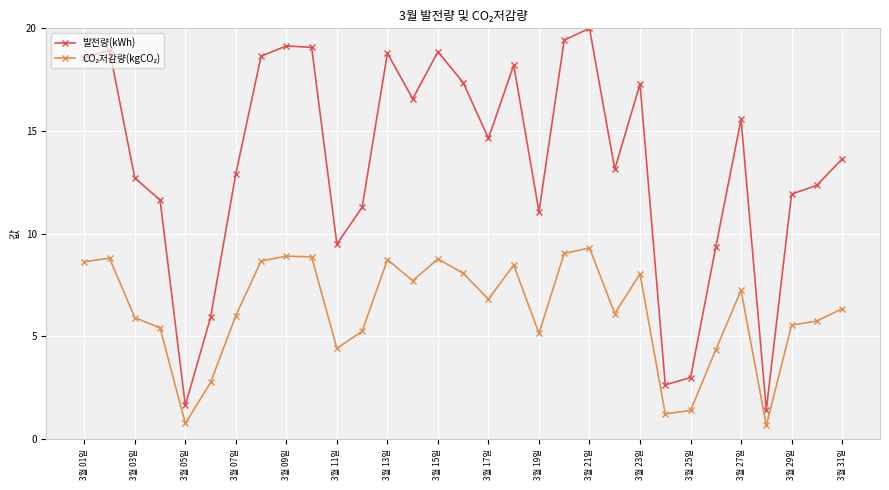

What is the difference between the maximum and minimum values in the 발전량(kWh) series?

18.6